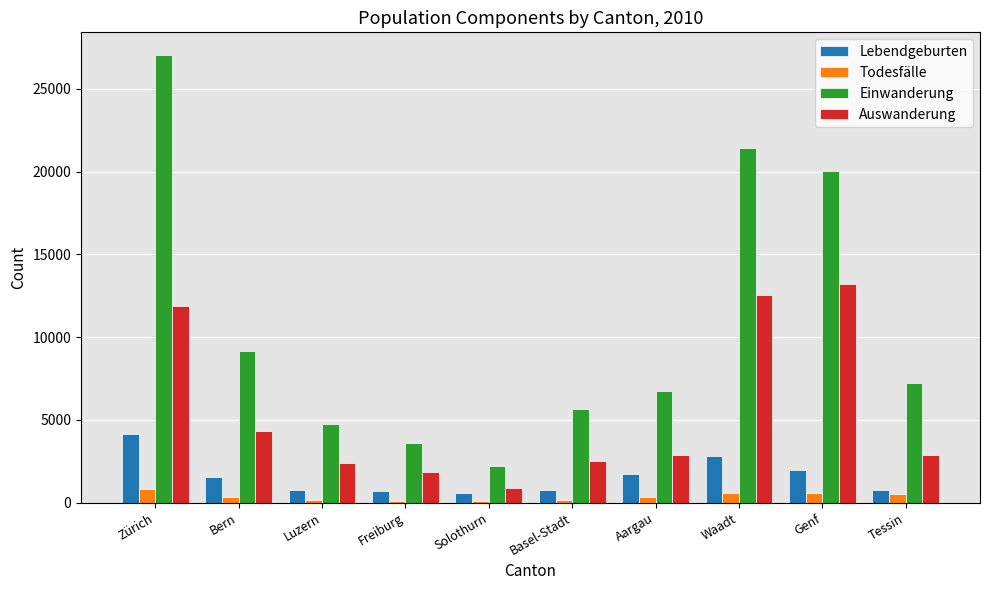

Is it true that Auswanderung equals 890 at Solothurn?

True